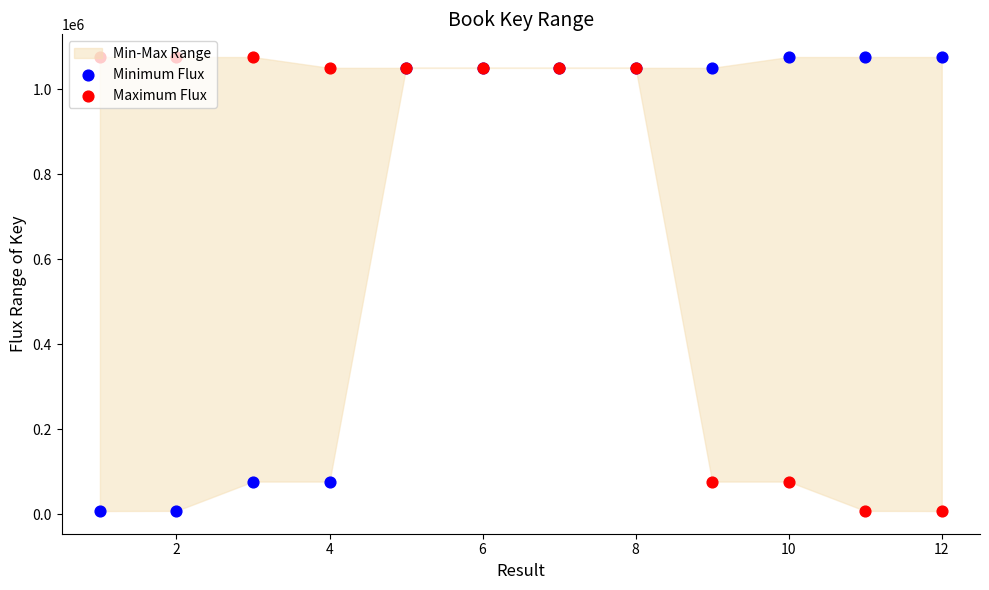

Is the value of Maximum Flux at 8 greater than the value of Minimum Flux at 2?

Yes